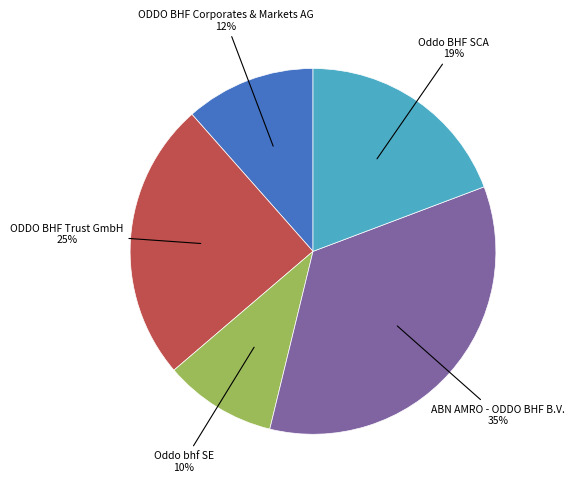

How many slices are in this pie chart?

5